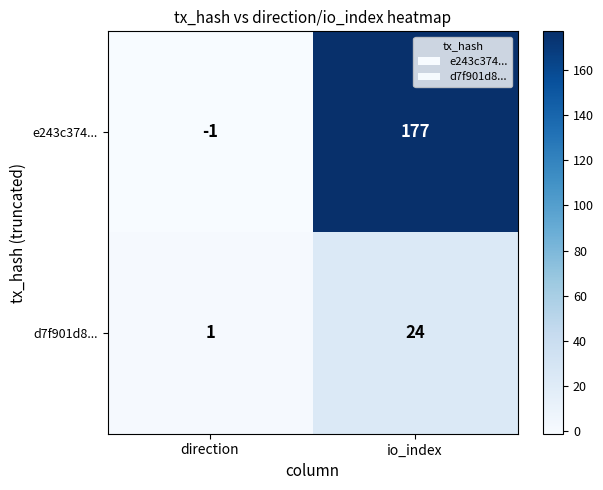

Count the number of data series in this chart.

2